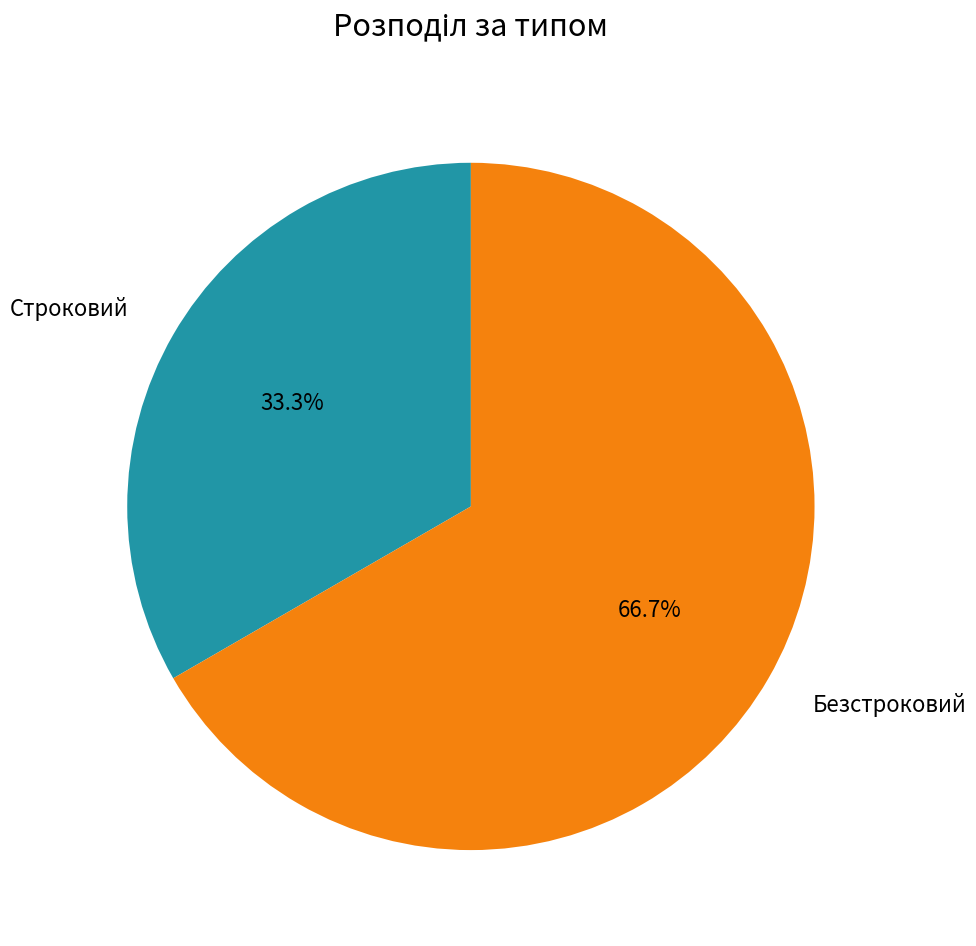

Which has a higher value, Строковий or Безстроковий?

Безстроковий